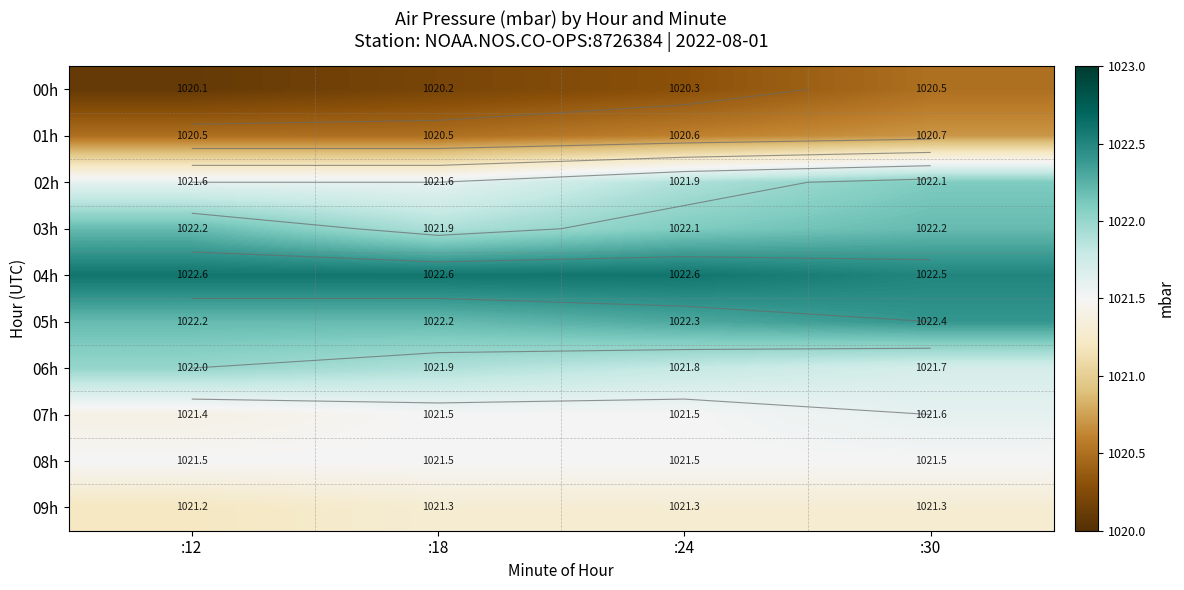

Is the value of 07h at :12 greater than the value of 04h at :18?

No